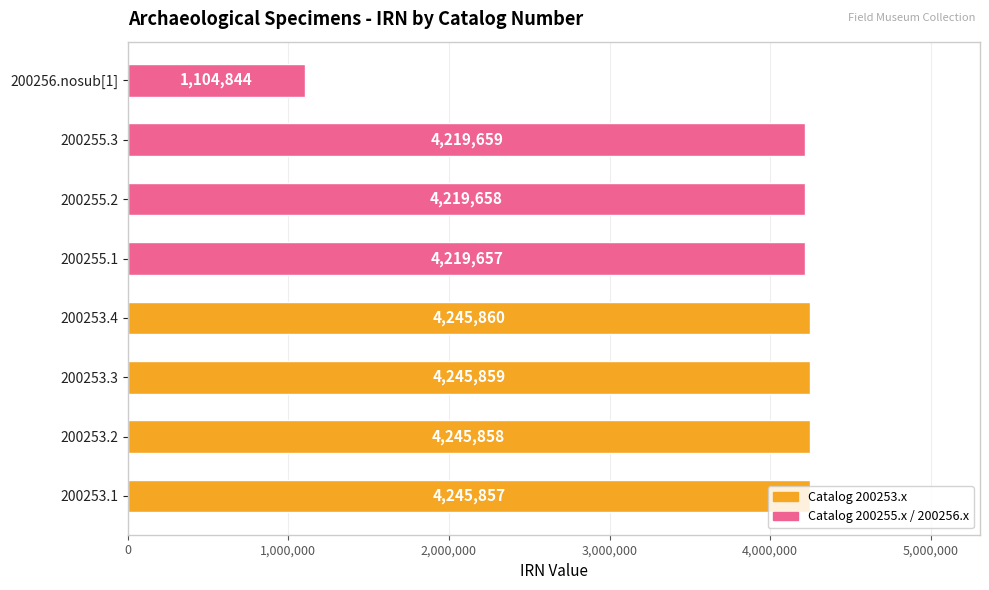

What is the maximum value shown in the chart?

4245860